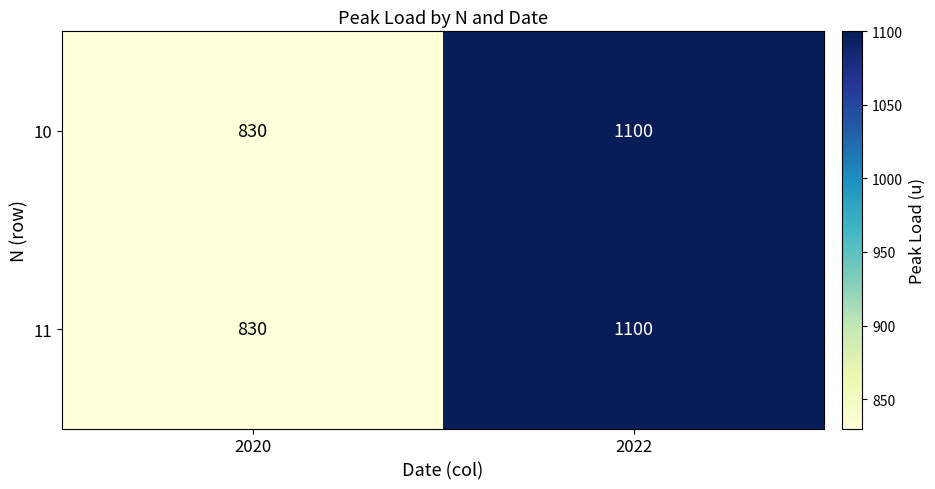

What is the difference between the 11 values at 2020 and 2022?

270